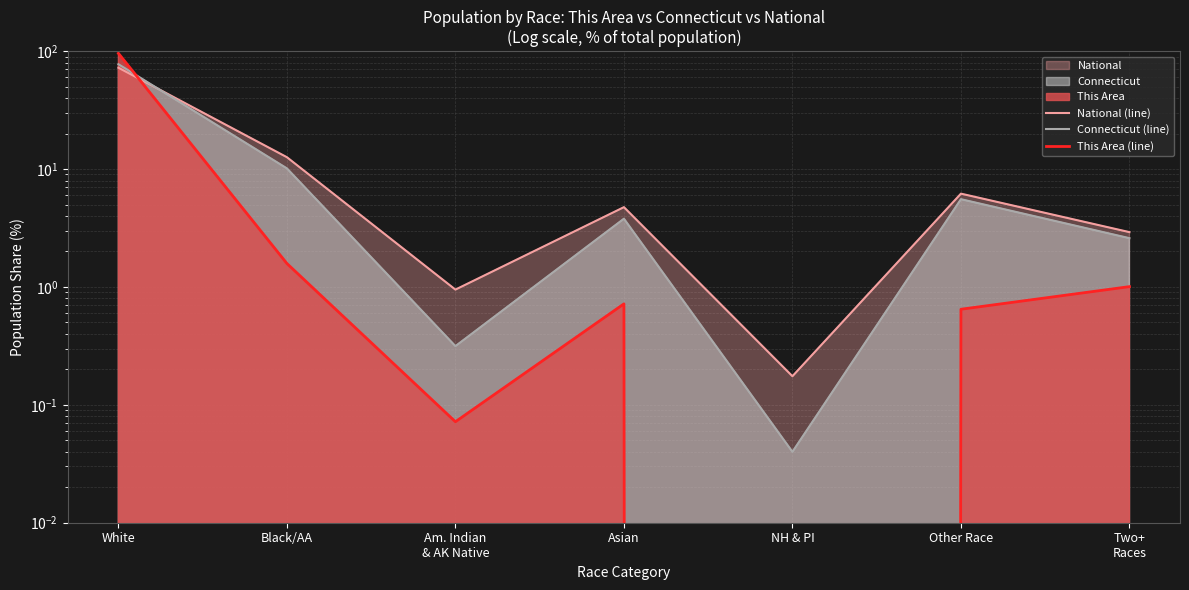

True or false: National (line) has more than 2 points higher than both neighbors.

False